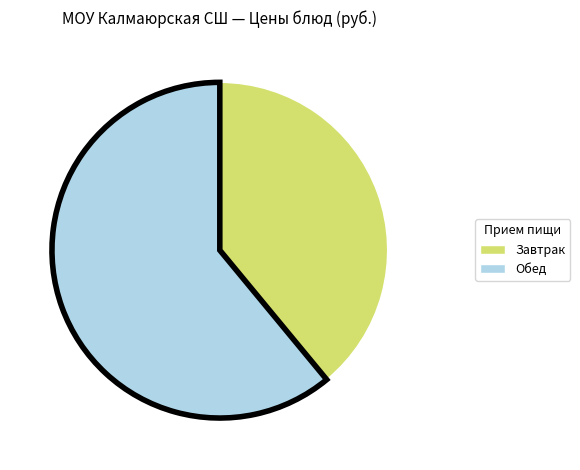

Is it true that Завтрак is 34% of the pie?

False